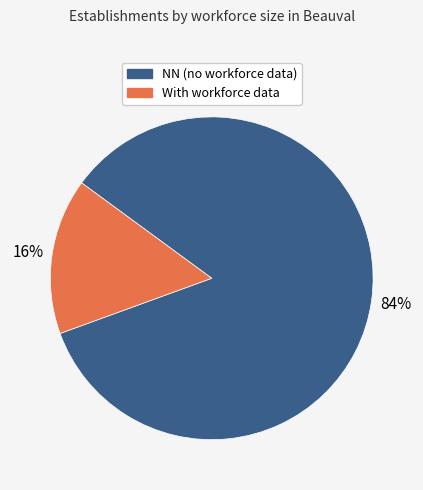

To the nearest percent, what is the average slice percentage?

50%